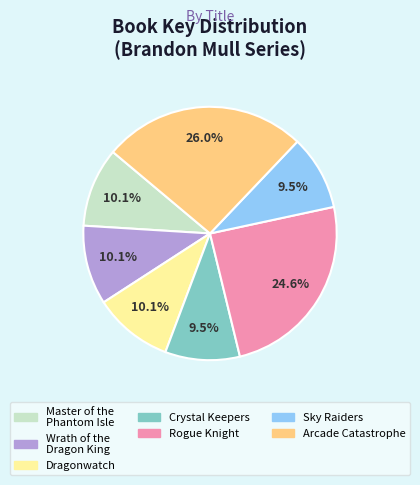

Does Sky Raiders represent more than half of the total?

No